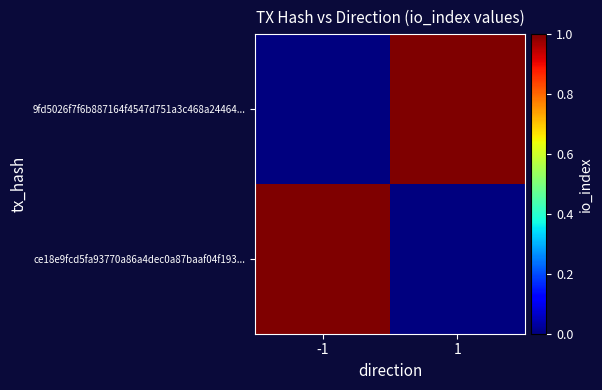

Rank the series by their maximum value, from highest to lowest.

ce18e9fcd5fa93770a86a4dec0a87baaf04f193..., 9fd5026f7f6b887164f4547d751a3c468a24464...